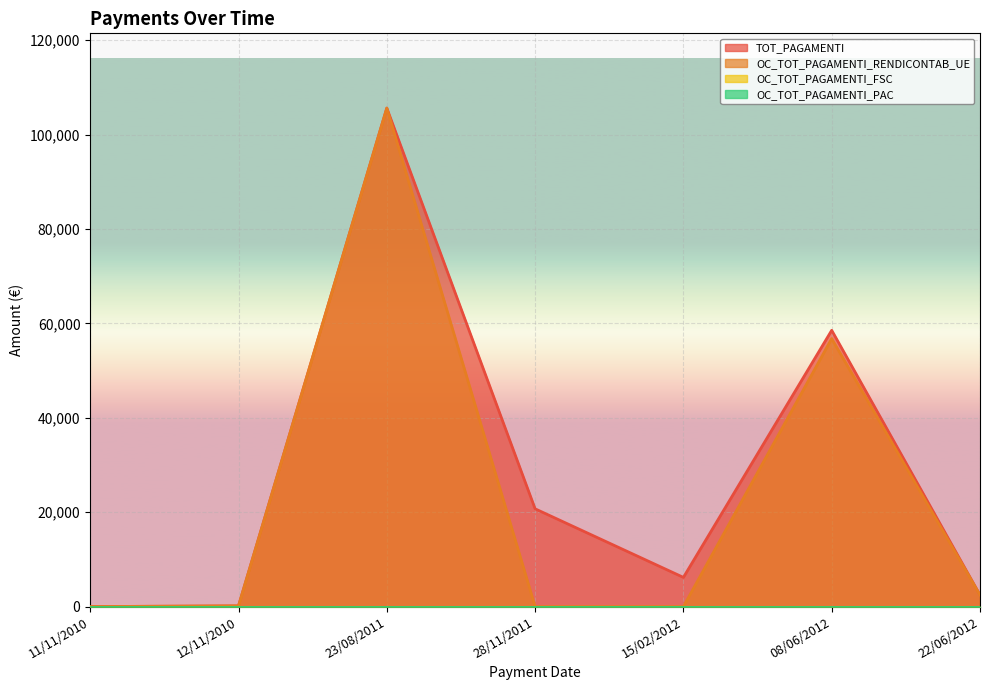

True or false: TOT_PAGAMENTI and OC_TOT_PAGAMENTI_RENDICONTAB_UE intersect in this chart.

False